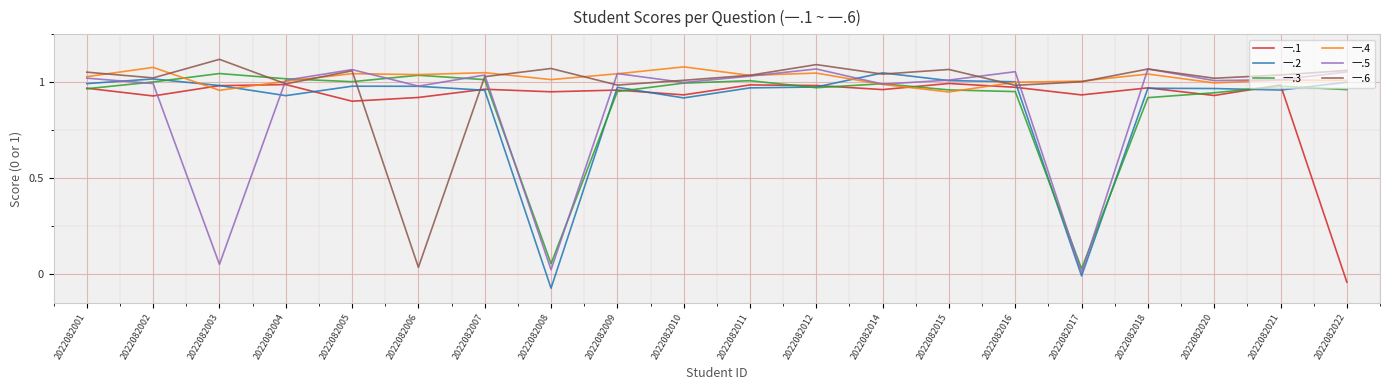

Which series has the widest spread of values?

一.2